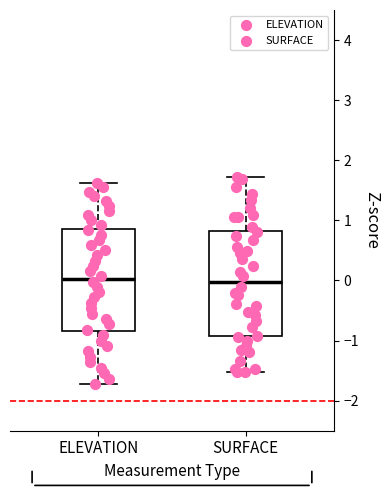

Reading left to right, read every box against the y-axis: the position of its median line, the range the box covers, and the ends of its whiskers. The values are not printed on the chart, so give them approximately, as read against the axis.

ELEVATION: median 0.0, box -0.8 to 0.9, whiskers -1.7 to 1.6
SURFACE: median 0.0, box -0.9 to 0.8, whiskers -1.5 to 1.7